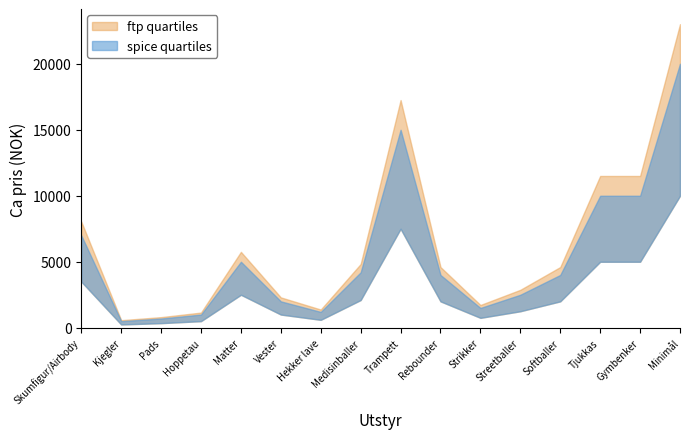

True or false: ftp quartiles and spice quartiles intersect in this chart.

False